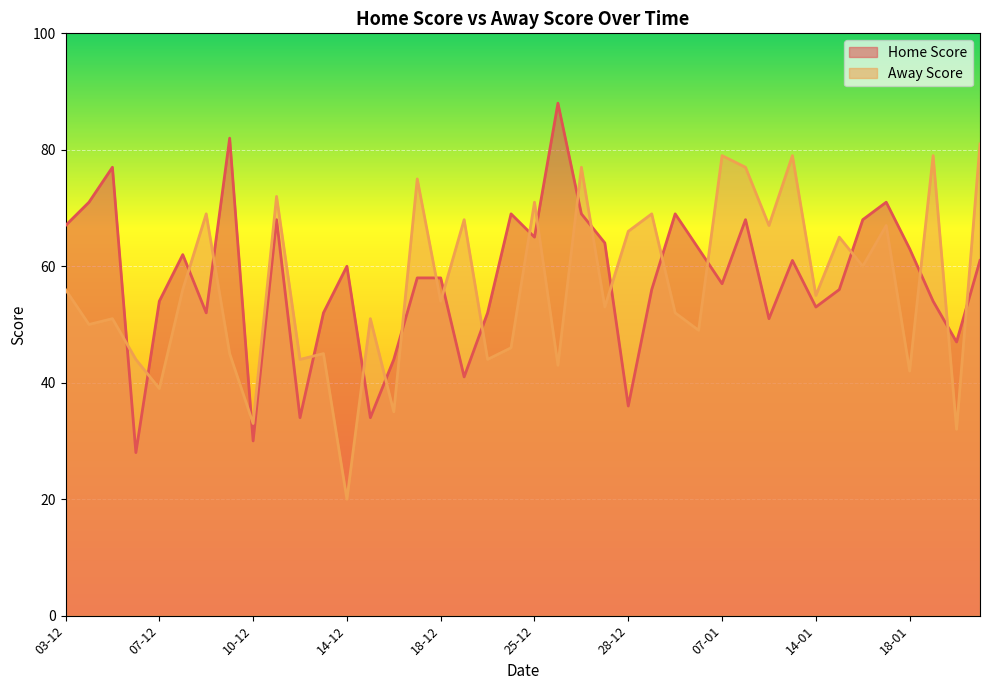

Between 21-12 and 10-01, which series saw the biggest shift?

Away Score